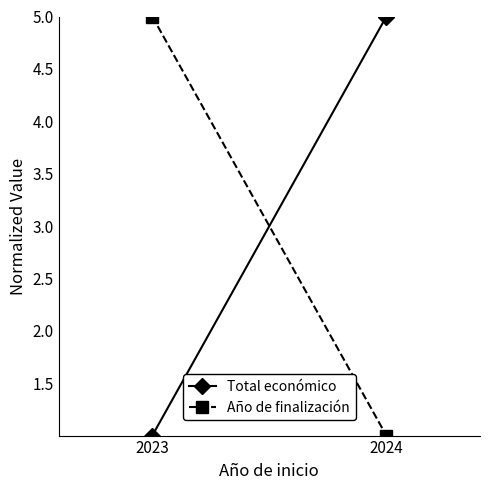

What is the value of the Total económico point at the 2nd from the left?

5.0